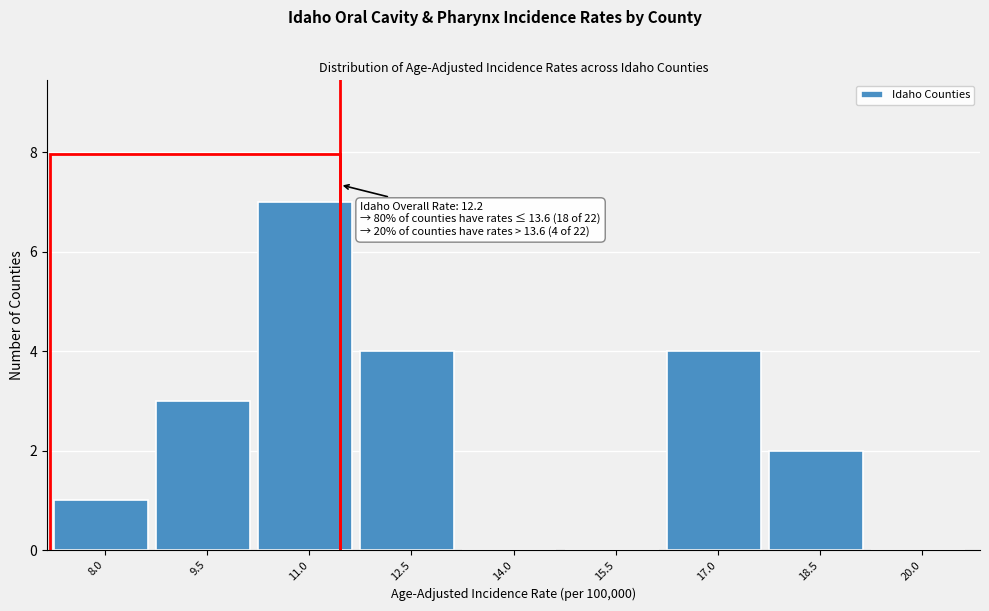

Reading left to right, extract all data points from this chart.

8.0=1	9.5=3	11.0=7	12.5=4	14.0=0	15.5=0	17.0=4	18.5=2	20.0=0